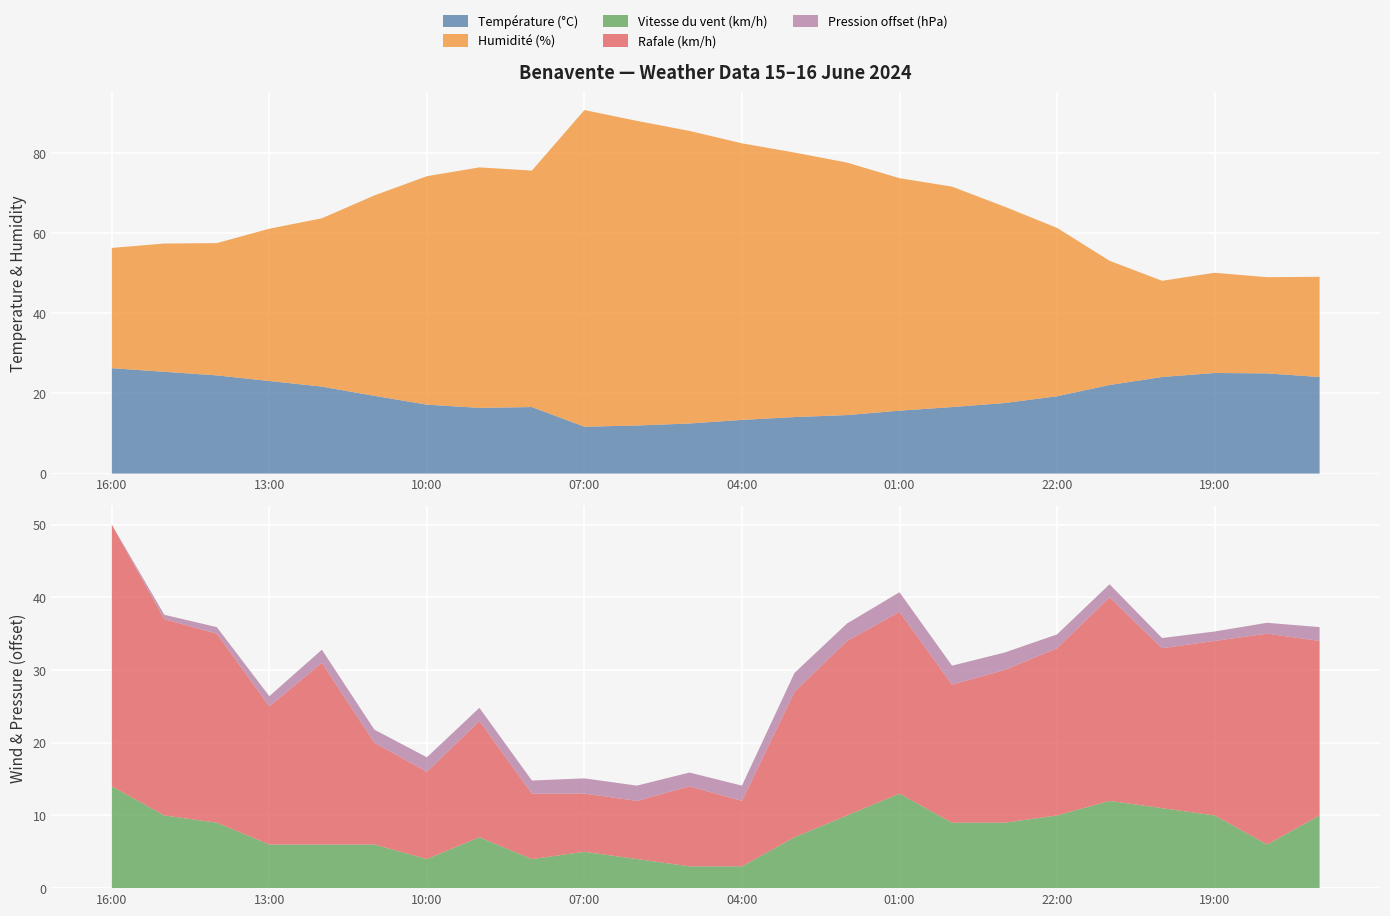

Reading right to left, list all the values displayed in this chart.

Température (°C): 24.1	25.0	25.1	24.1	22.1	19.3	17.6	16.6	15.7	14.6	14.1	13.4	12.5	12.0	11.7	16.6	16.4	17.2	19.4	21.7	23.1	24.5	25.4	26.3
Humidité (%): 25.0	24.0	25.0	24.0	31.0	42.0	49.0	55.0	58.0	63.0	66.0	69.0	73.0	76.0	79.0	59.0	60.0	57.0	50.0	42.0	38.0	33.0	32.0	30.0
Vitesse du vent (km/h): 10.0	6.0	10.0	11.0	12.0	10.0	9.0	9.0	13.0	10.0	7.0	3.0	3.0	4.0	5.0	4.0	7.0	4.0	6.0	6.0	6.0	9.0	10.0	14.0
Pression (hPa): 932.9	932.5	932.3	932.4	932.8	932.9	933.4	933.6	933.7	933.4	933.6	933.1	932.9	933.1	933.1	932.8	932.8	933.0	932.8	932.8	932.4	931.9	931.6	931.0
Rafale (km/h): 24.0	29.0	24.0	22.0	28.0	23.0	21.0	19.0	25.0	24.0	20.0	9.0	11.0	8.0	8.0	9.0	16.0	12.0	14.0	25.0	19.0	26.0	27.0	36.0